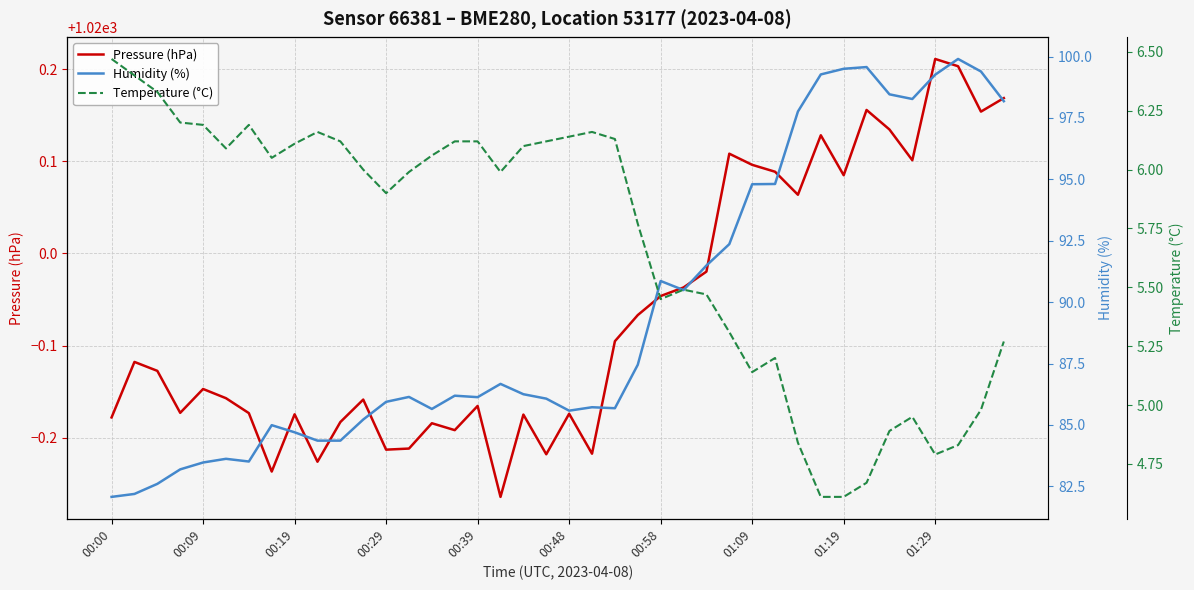

What is the difference between the second highest and second lowest values in the Humidity (%) series?

17.4